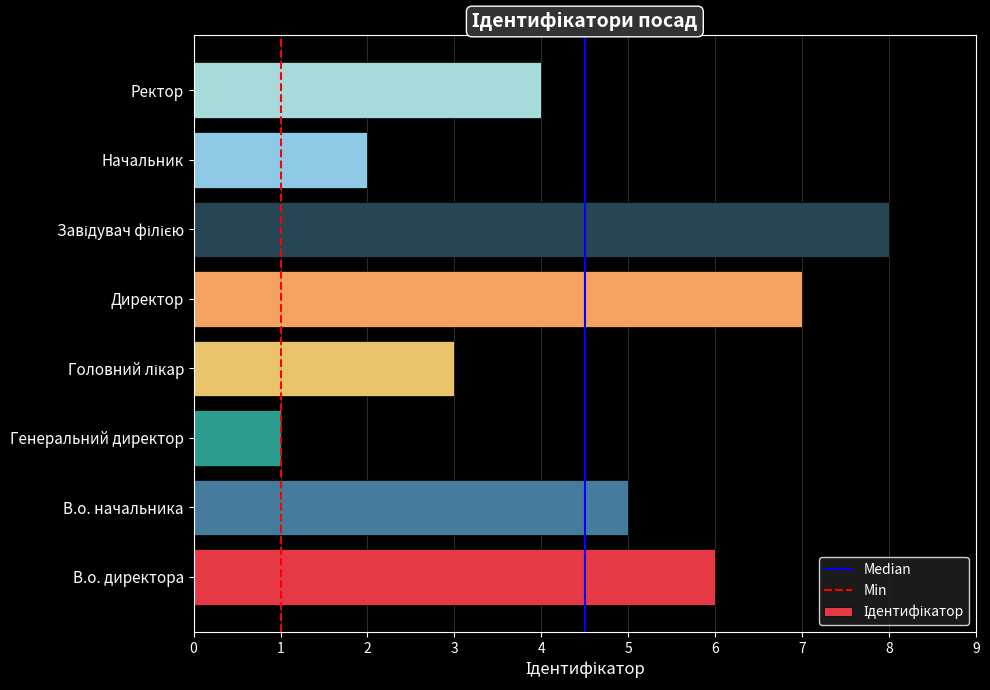

Which has a higher value, В.о. директора or Генеральний директор?

В.о. директора